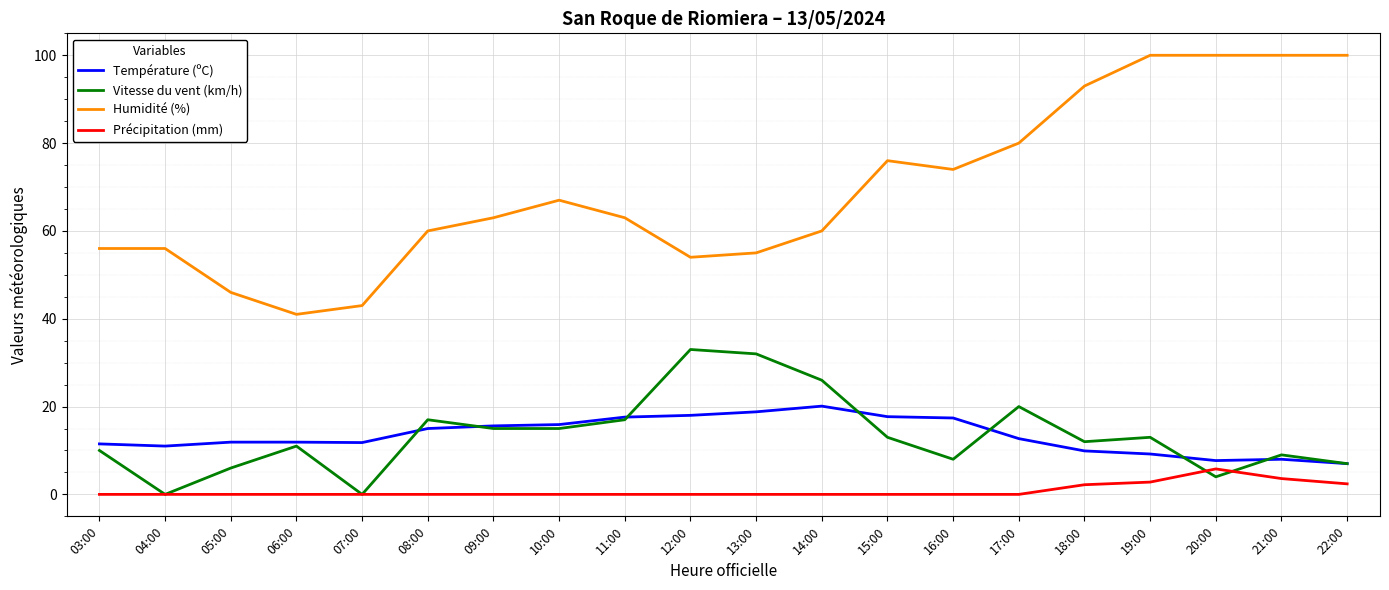

What position from the right is 15:00?

8